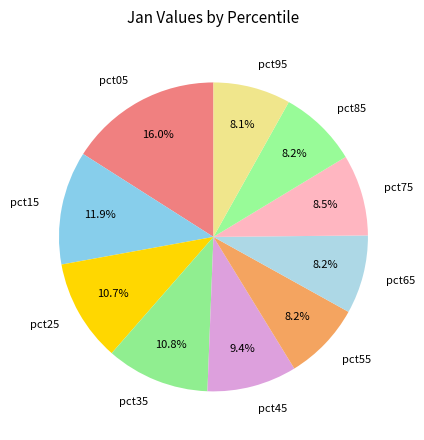

To the nearest percent, what is the difference between the largest and smallest slice percentages?

8%